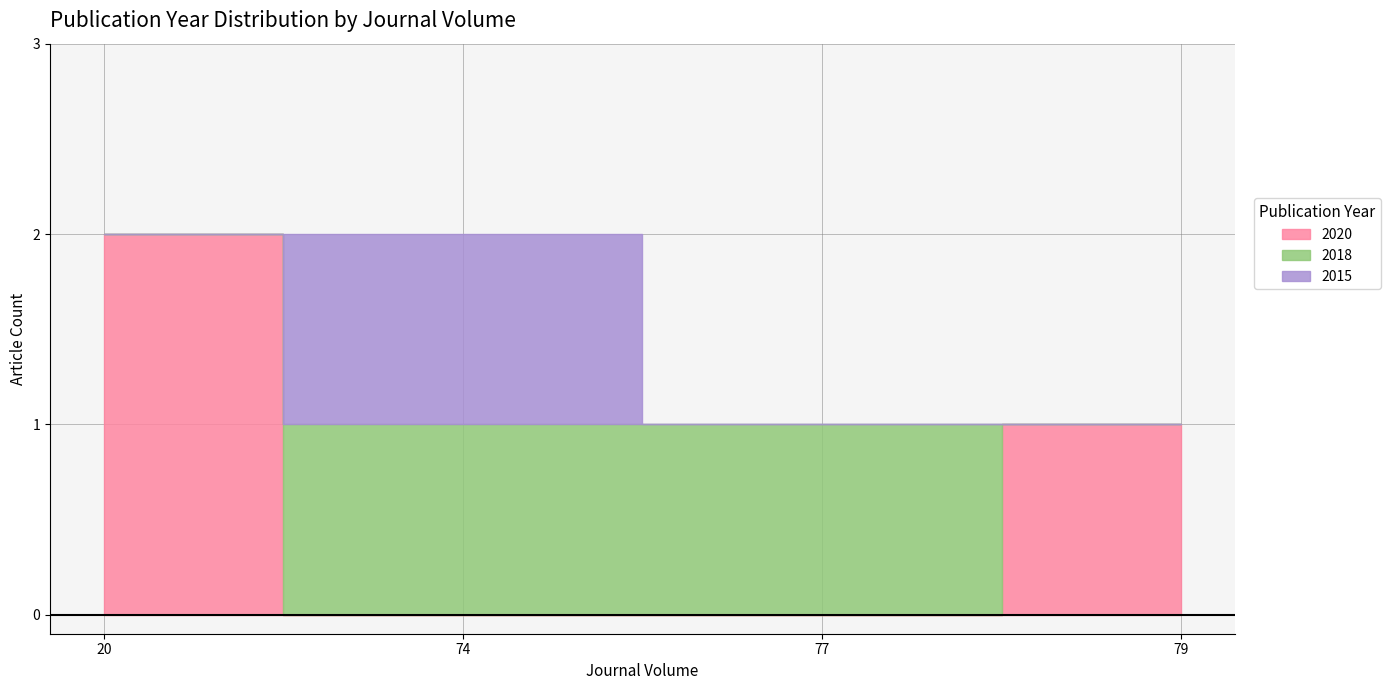

True or false: the data shows 2018 at 77.

True